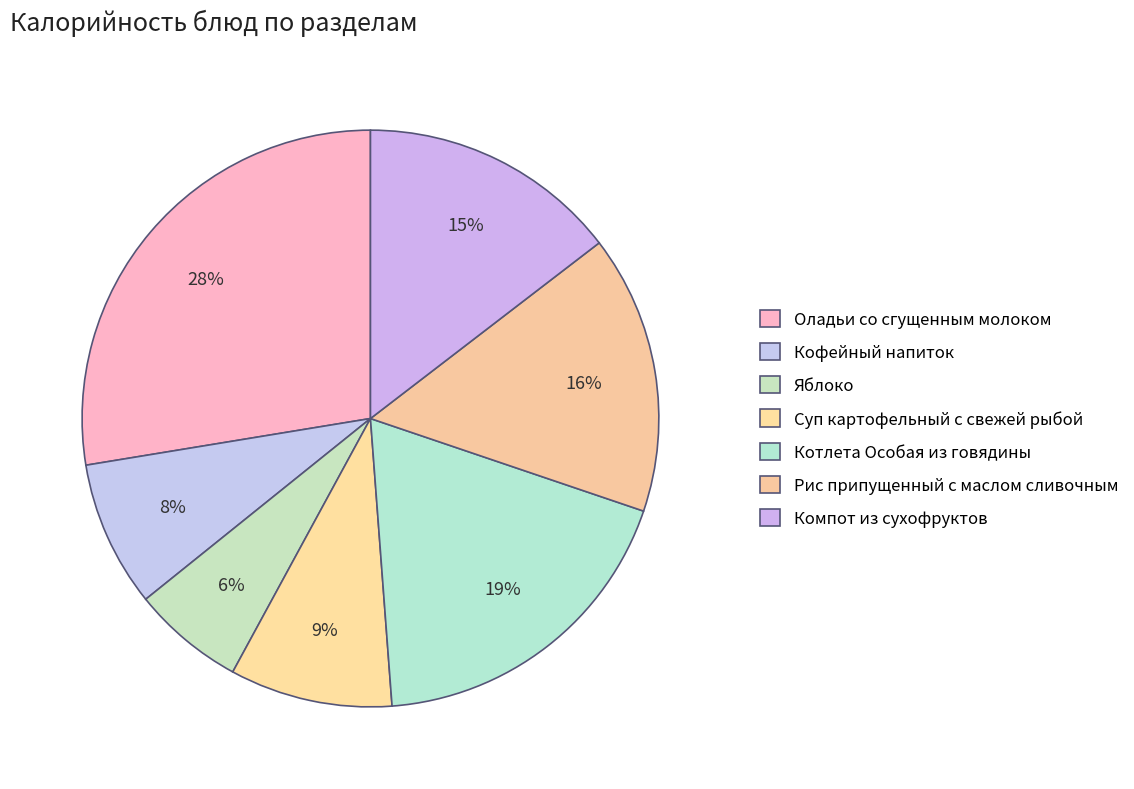

Count the number of slices in the pie.

7